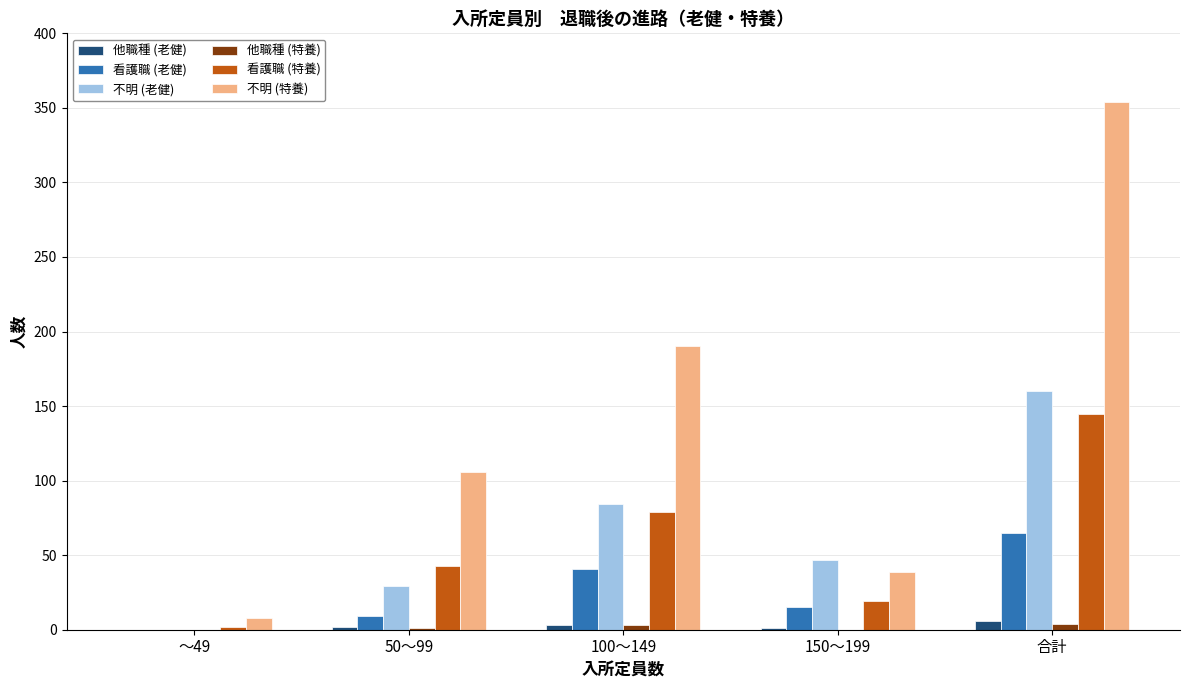

Between ～49 and 150～199, which series saw the biggest shift?

不明 (老健)